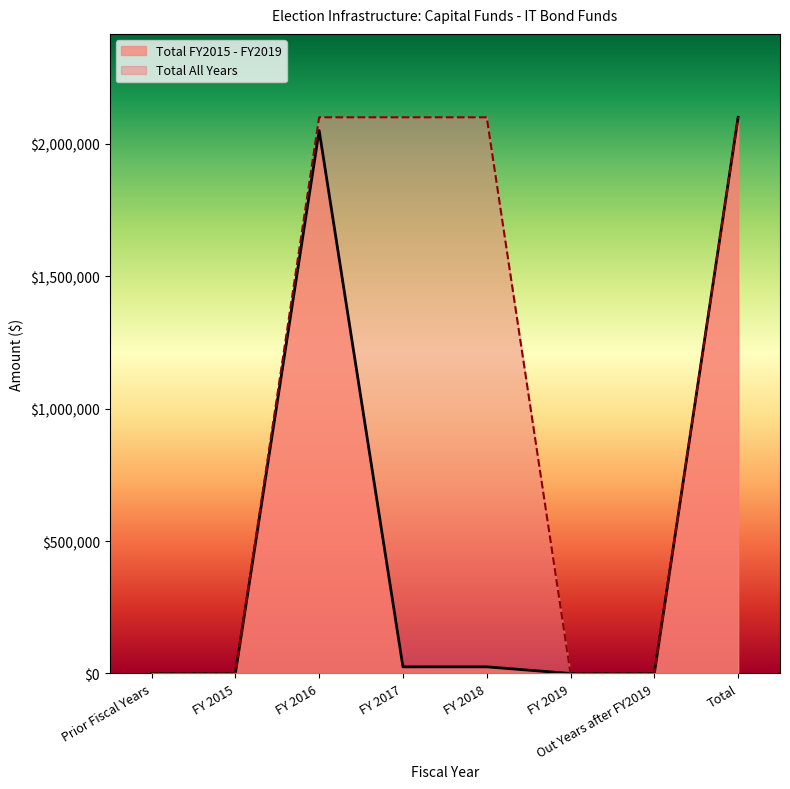

True or false: Total All Years has more than 2 interior local peaks.

False